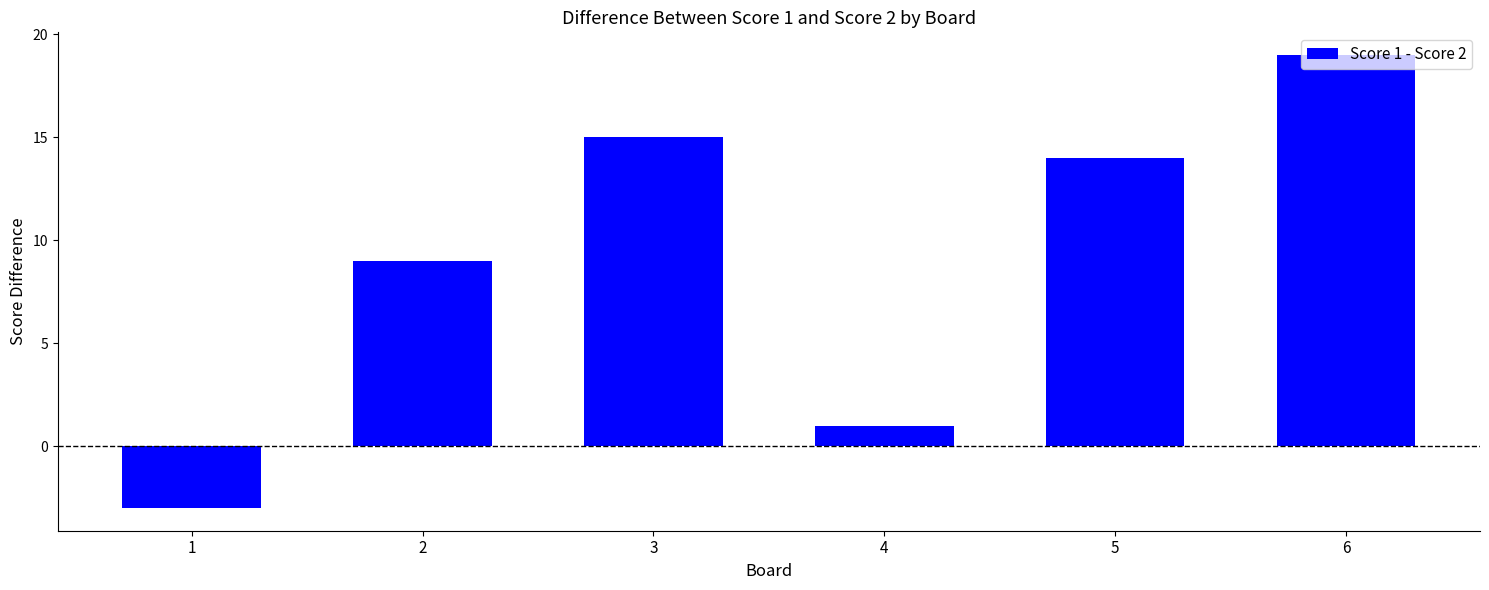

List the labels in order of value, smallest first.

1, 4, 2, 5, 3, 6